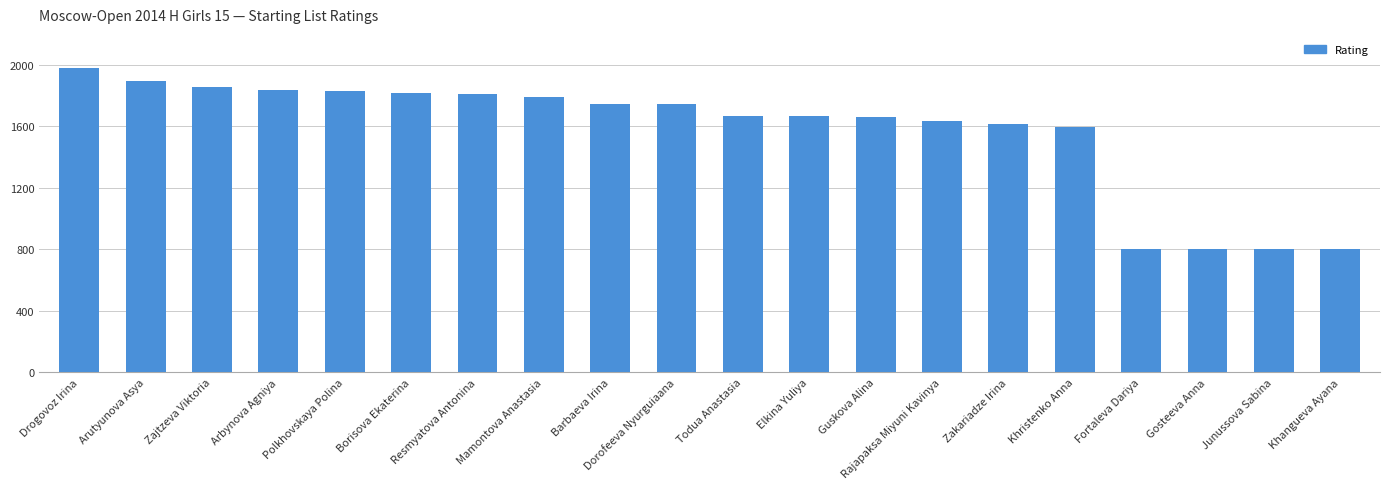

What is the sum of all values?

31334